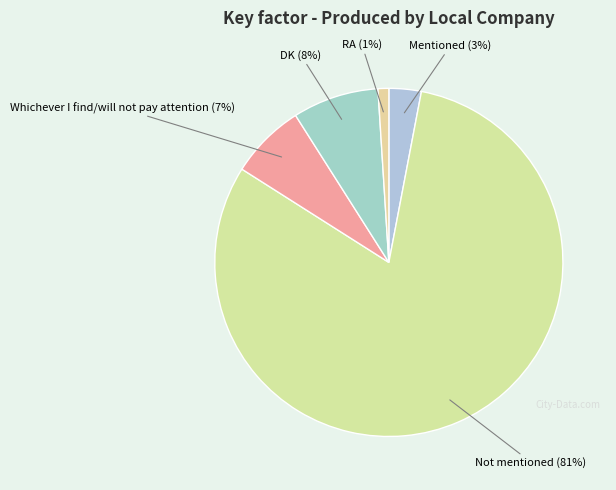

To the nearest percent, what is the average slice percentage?

20%